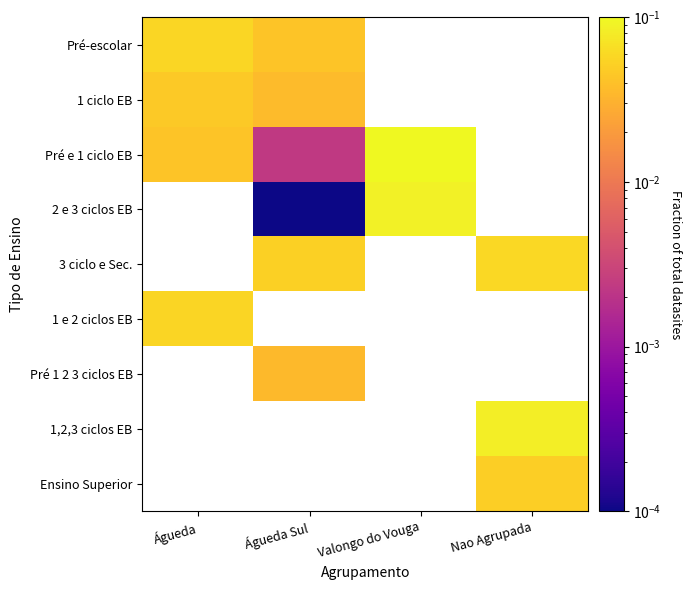

Is it true that 3 ciclo e Sec. equals 0.1 at Nao Agrupada?

False